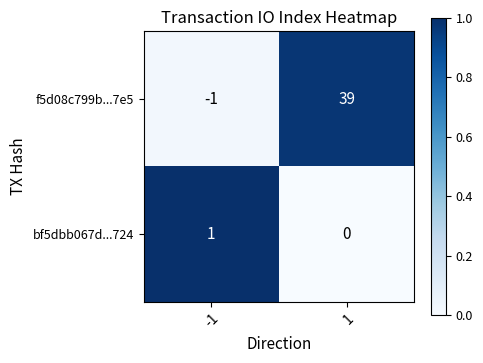

What is the sum of all f5d08c799b...7e5 values?

38